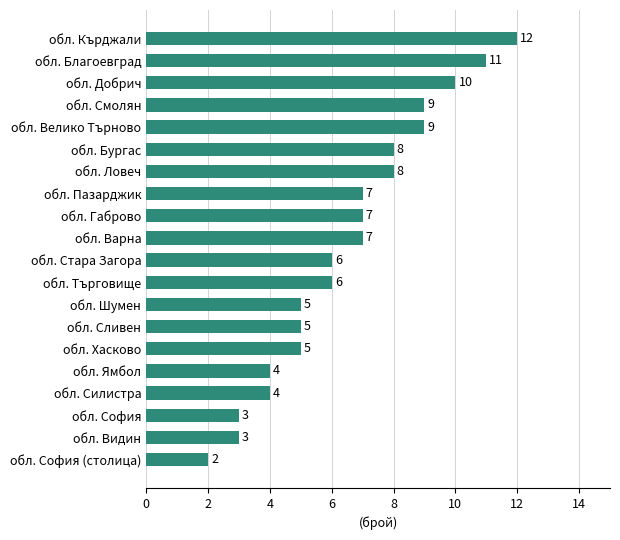

How many data points does each series have?

20